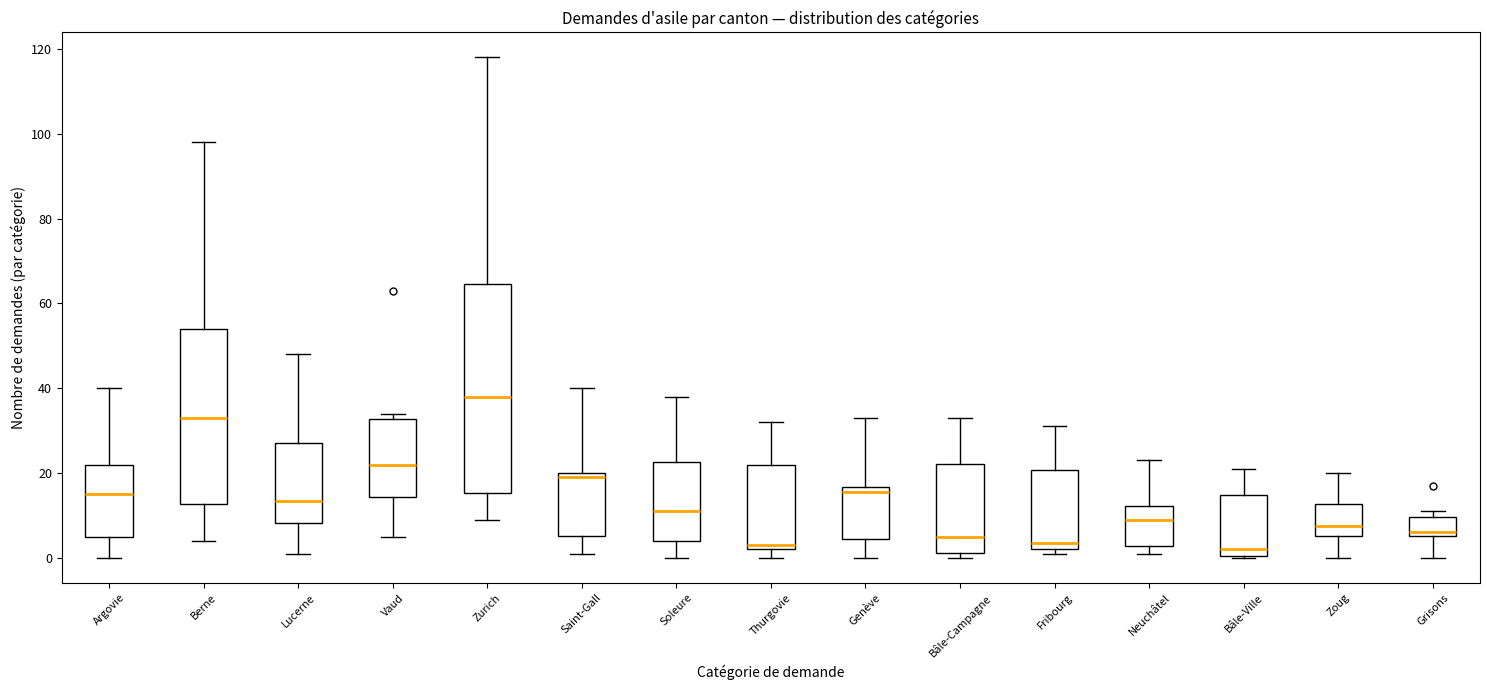

Reading left to right, transcribe this box plot: for each box, give where its median line is, the range the box spans, and where its two whiskers end, as read against the y-axis. The values are not printed on the chart, so give them approximately, as read against the axis.

Argovie: median 16, box 6 to 22, whiskers 0 to 40
Berne: median 34, box 12 to 54, whiskers 4 to 98
Lucerne: median 14, box 8 to 28, whiskers 2 to 48
Vaud: median 22, box 14 to 32, whiskers 6 to 34
Zurich: median 38, box 16 to 64, whiskers 10 to 118
Saint-Gall: median 20 (just below the box's upper edge), box 6 to 20, whiskers 2 to 40
Soleure: median 12, box 4 to 22, whiskers 0 to 38
Thurgovie: median 4, box 2 to 22, whiskers 0 to 32
Genève: median 16 (just below the box's upper edge), box 4 to 16, whiskers 0 to 34
Bâle-Campagne: median 6, box 2 to 22, whiskers 0 to 34
Fribourg: median 4, box 2 to 20, whiskers 2 (just below the box's lower edge) to 32
Neuchâtel: median 10, box 2 to 12, whiskers 2 (just below the box's lower edge) to 24
Bâle-Ville: median 2, box 0 to 14, whiskers 0 to 22
Zoug: median 8, box 6 to 12, whiskers 0 to 20
Grisons: median 6 (just above the box's lower edge), box 6 to 10, whiskers 0 to 12